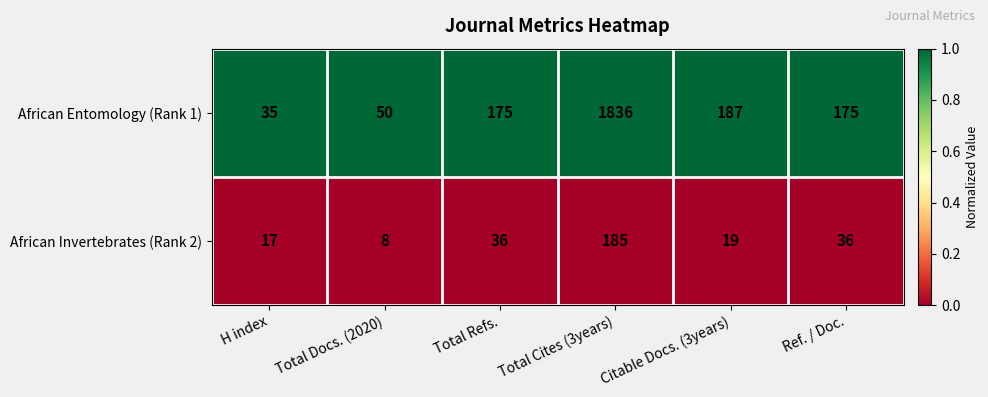

Is the value of African Entomology (Rank 1) at Total Cites (3years) greater than the value of African Invertebrates (Rank 2) at Citable Docs. (3years)?

Yes